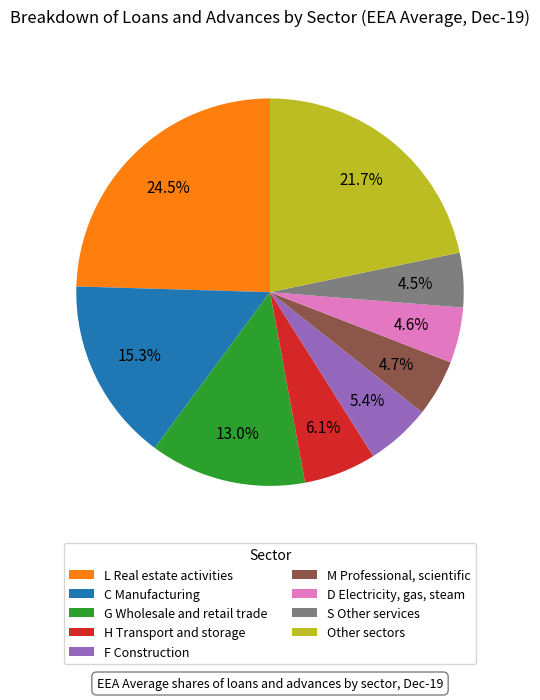

Is there any slice that represents more than half of the pie?

No